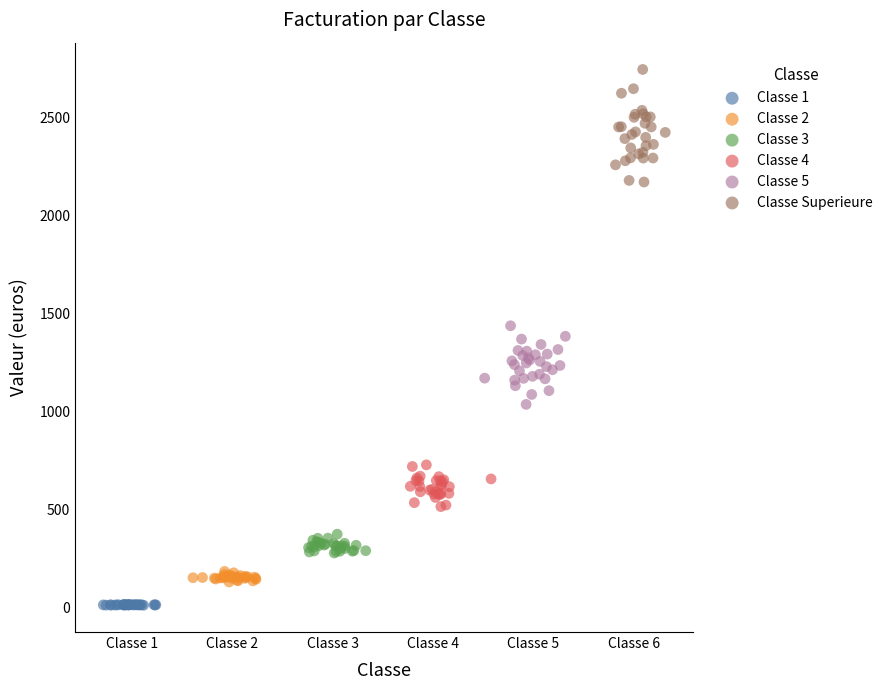

Which series reaches the maximum Y coordinate?

Classe Superieure